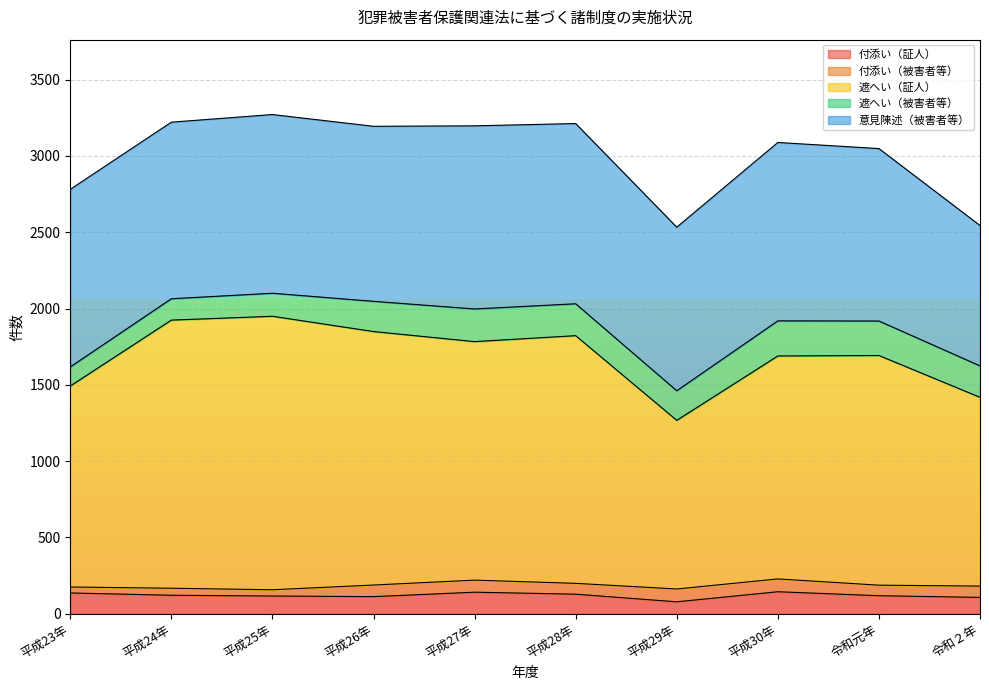

Where does the 遮へい（被害者等） series first go above 206?

平成27年